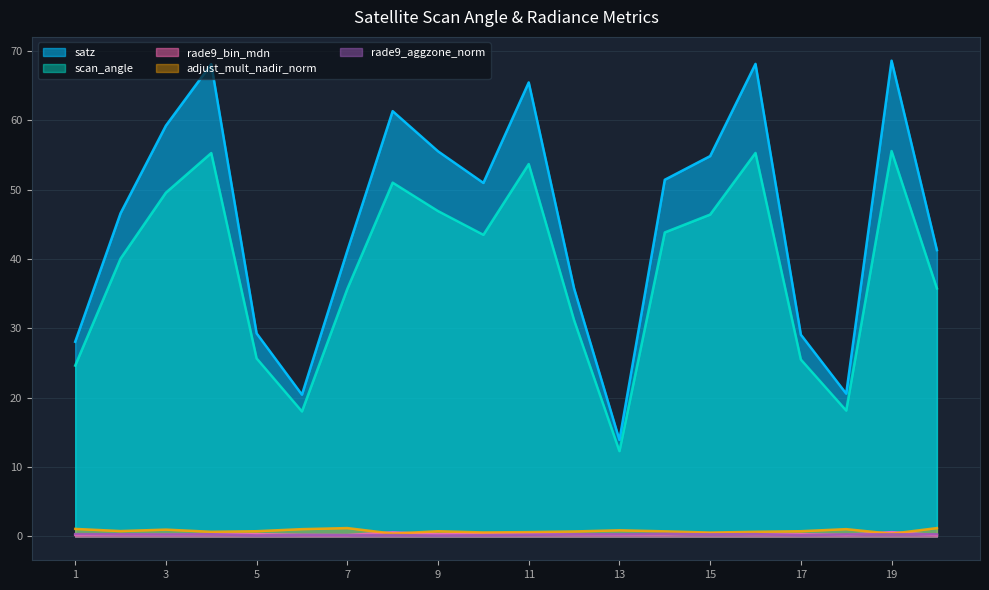

What is the sum of all rade9_bin_mdn values?

6.8